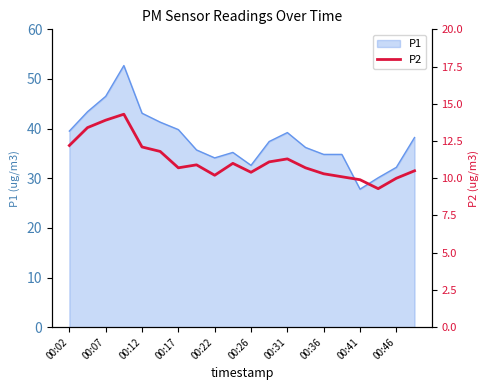

How many points are lower than both their immediate neighbors (excluding endpoints)?

4